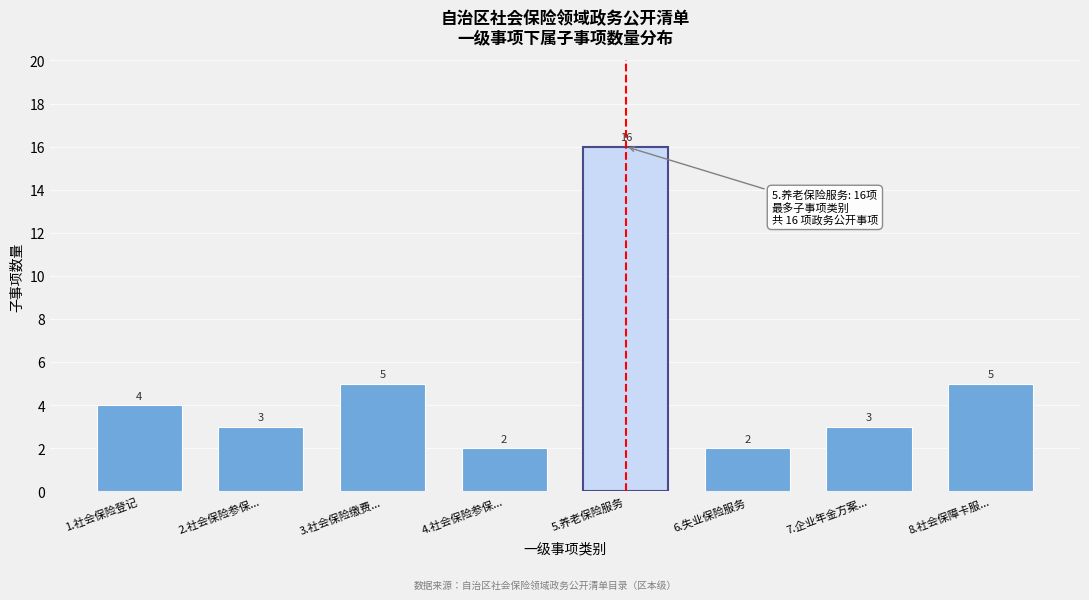

Reading right to left, extract all data points from this chart.

8.社会保障卡服...=5	7.企业年金方案...=3	6.失业保险服务=2	5.养老保险服务=16	4.社会保险参保...=2	3.社会保险缴费...=5	2.社会保险参保...=3	1.社会保险登记=4